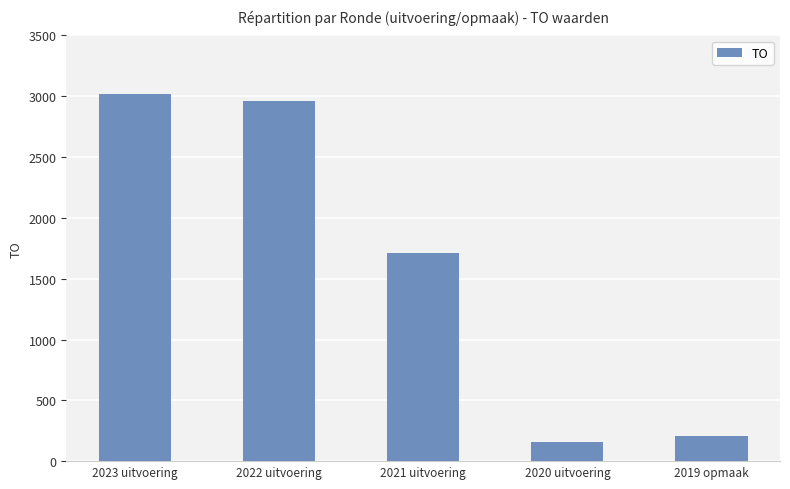

What is the difference between the values at 2019 opmaak and 2021 uitvoering?

1506